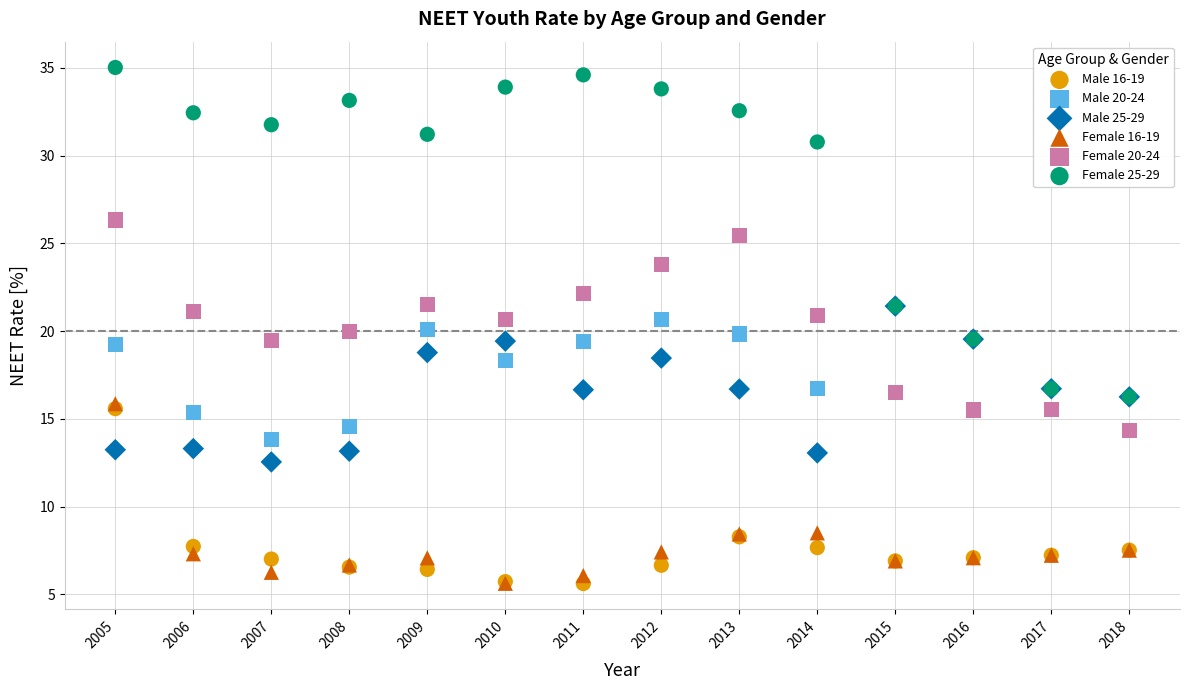

Which series reaches the maximum Y coordinate?

Female 25-29